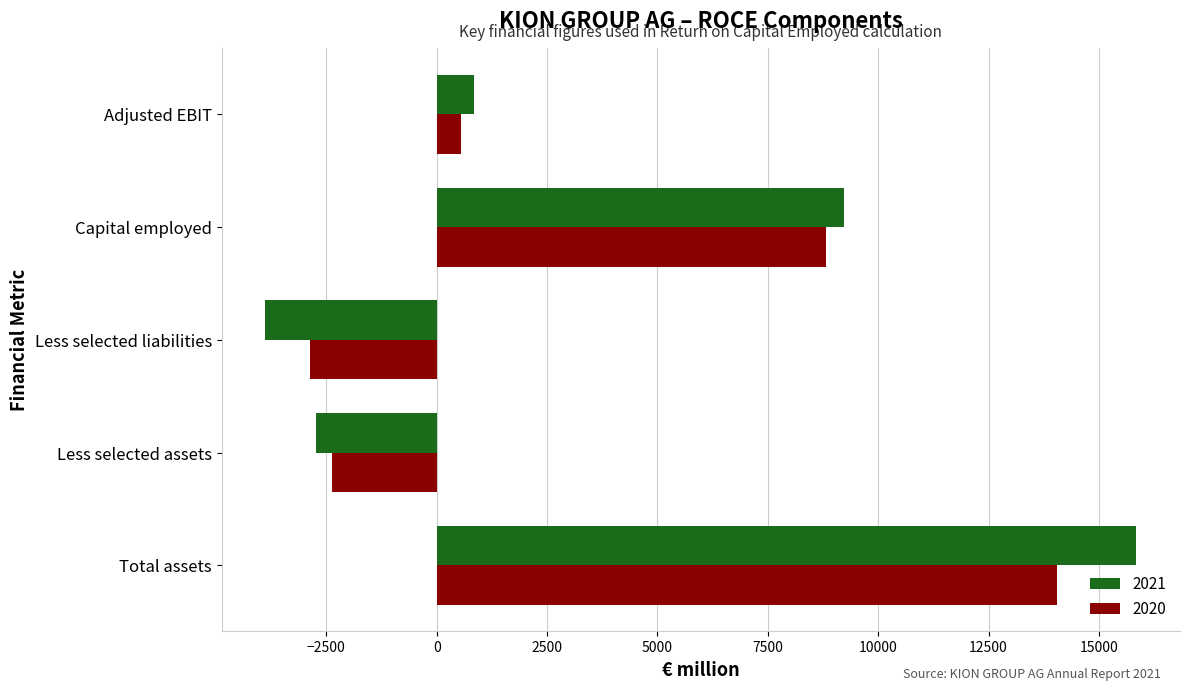

At which category is the sum across all series the highest?

Total assets